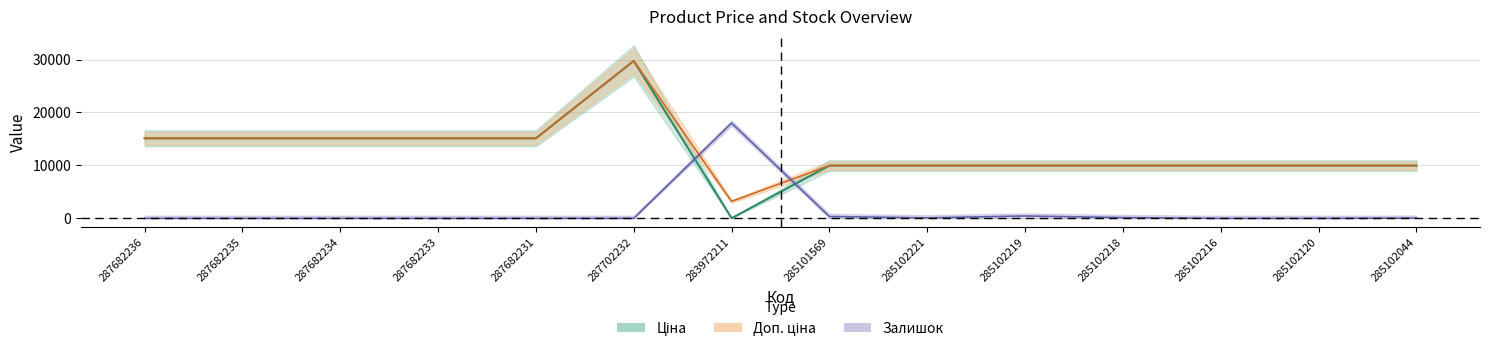

The value of Доп. ціна at 287682231 is 15120.0. True or false?

True